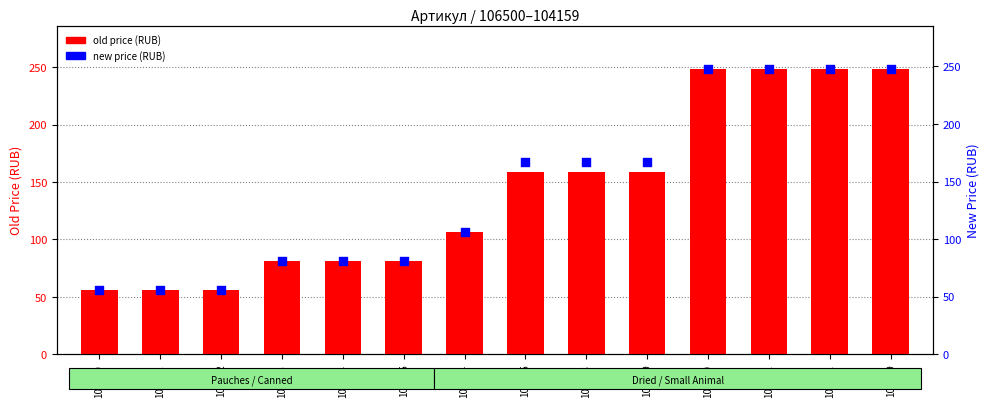

At how many categories does at least one series exceed 174?

4